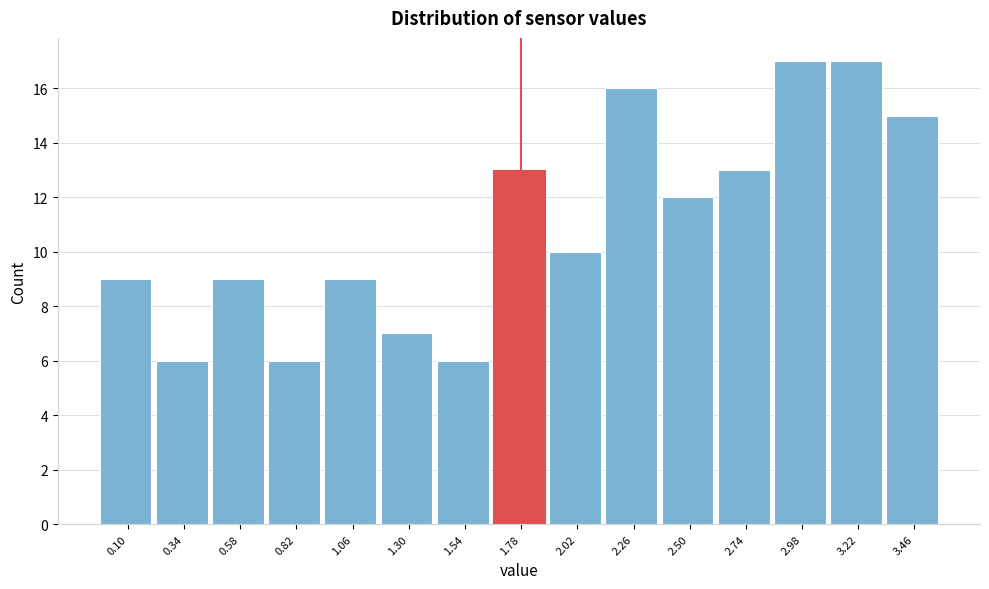

Reading left to right, list all the values displayed in this chart.

0.10=9	0.34=6	0.58=9	0.82=6	1.06=9	1.30=7	1.54=6	1.78=13	2.02=10	2.26=16	2.50=12	2.74=13	2.98=17	3.22=17	3.46=15